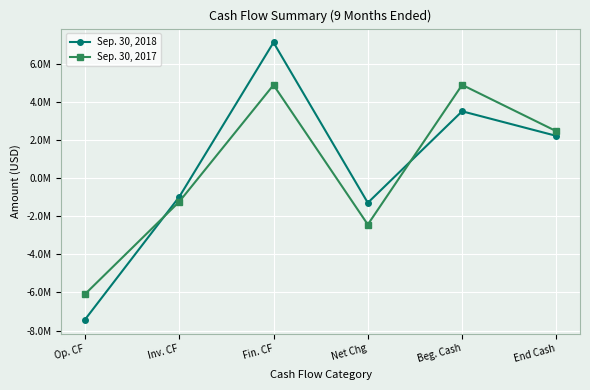

What is the difference between the highest and lowest values at Op. CF?

1336000